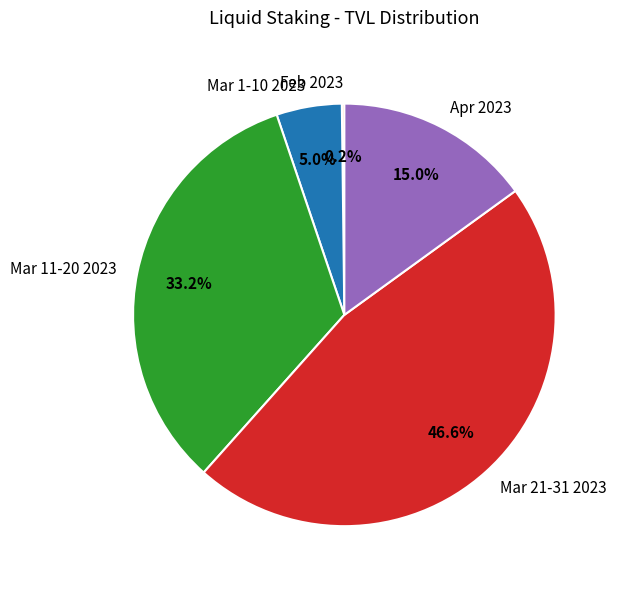

Combined, what portion of the pie is Apr 2023 and Mar 1-10 2023?

20.0%